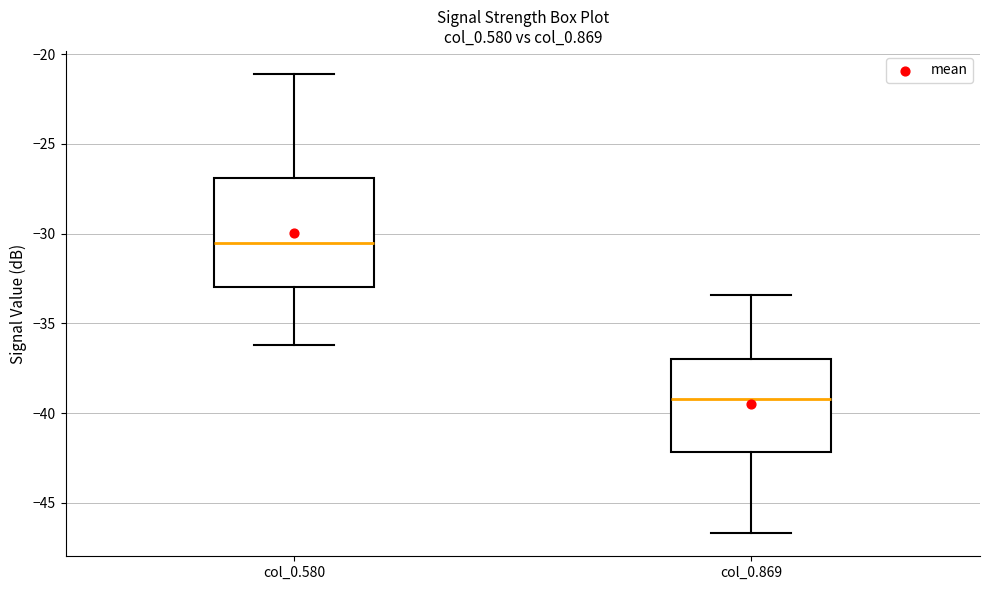

Which box's median line is the highest?

col_0.580